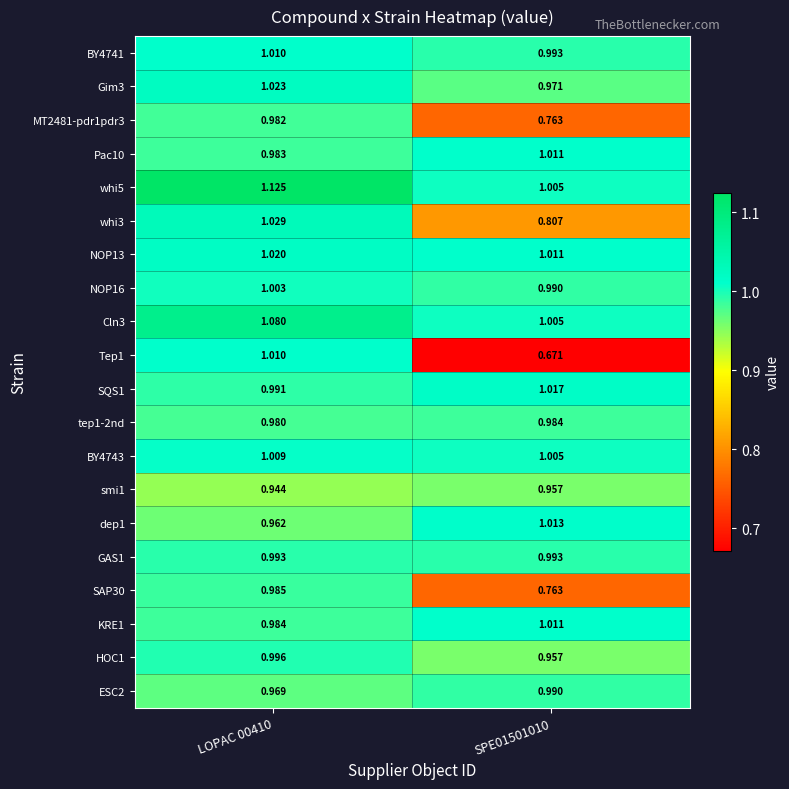

Which series has the largest range (max minus min)?

Tep1